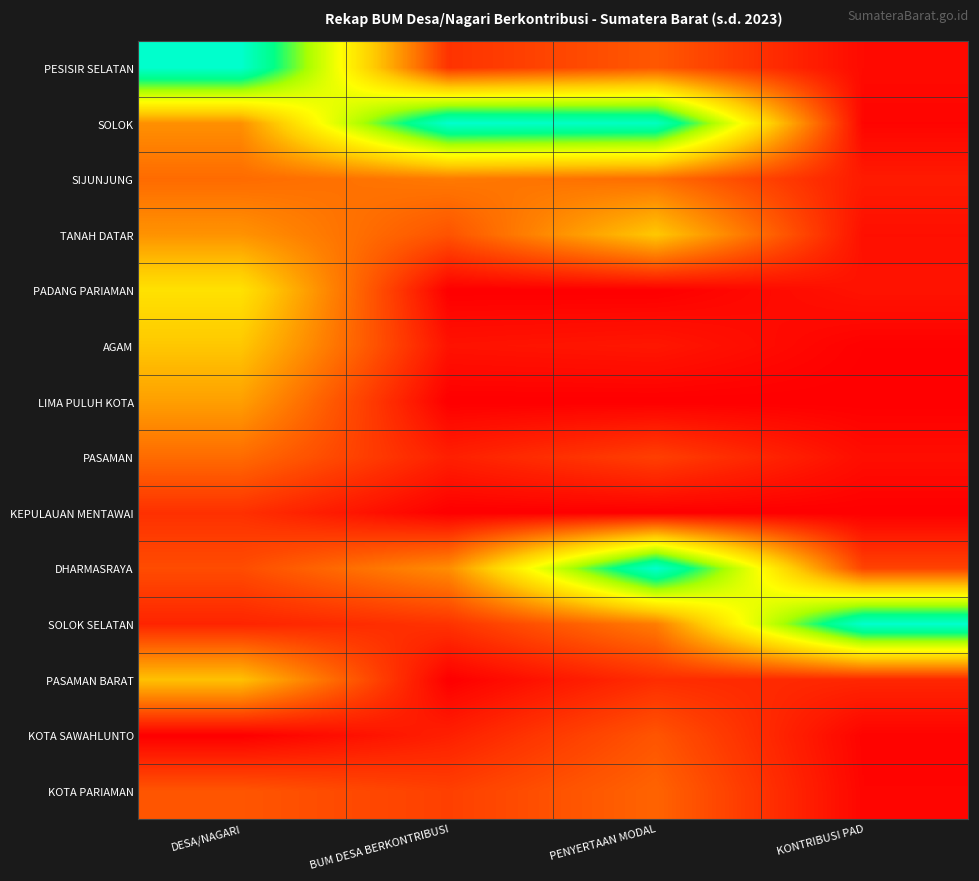

How many categories are shown in the chart?

4